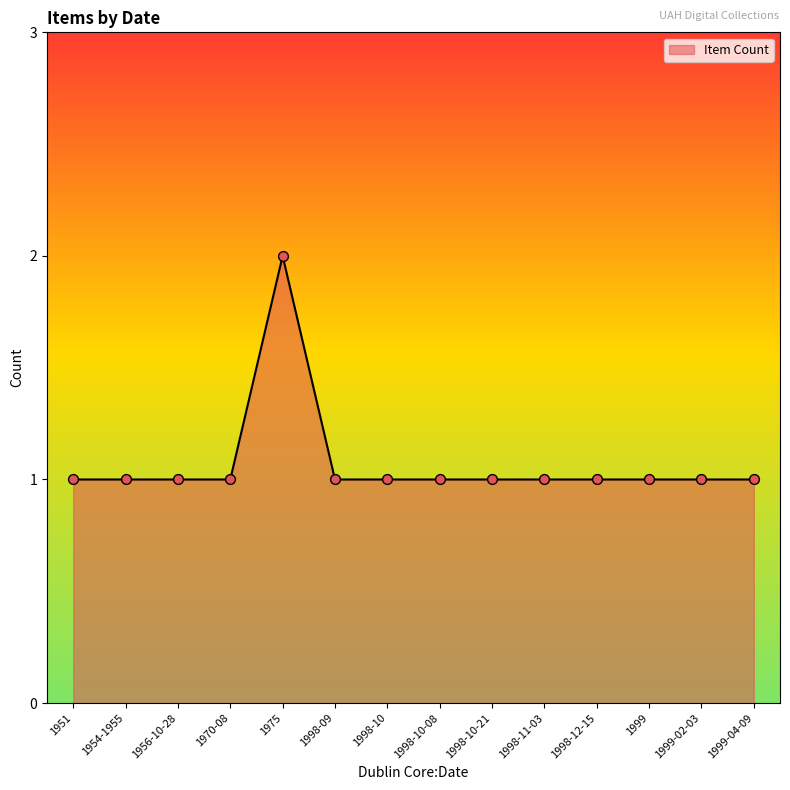

Approximately how many times larger is the value at 1975 compared to 1998-10-21?

2.0